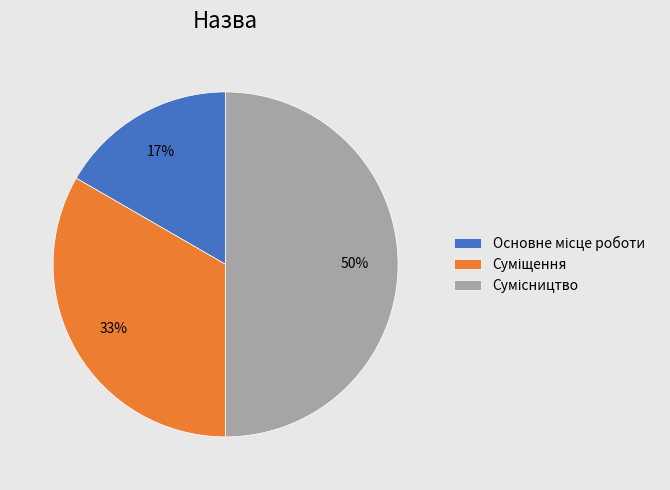

To the nearest percent, what is the difference between the largest and smallest slice percentages?

33%